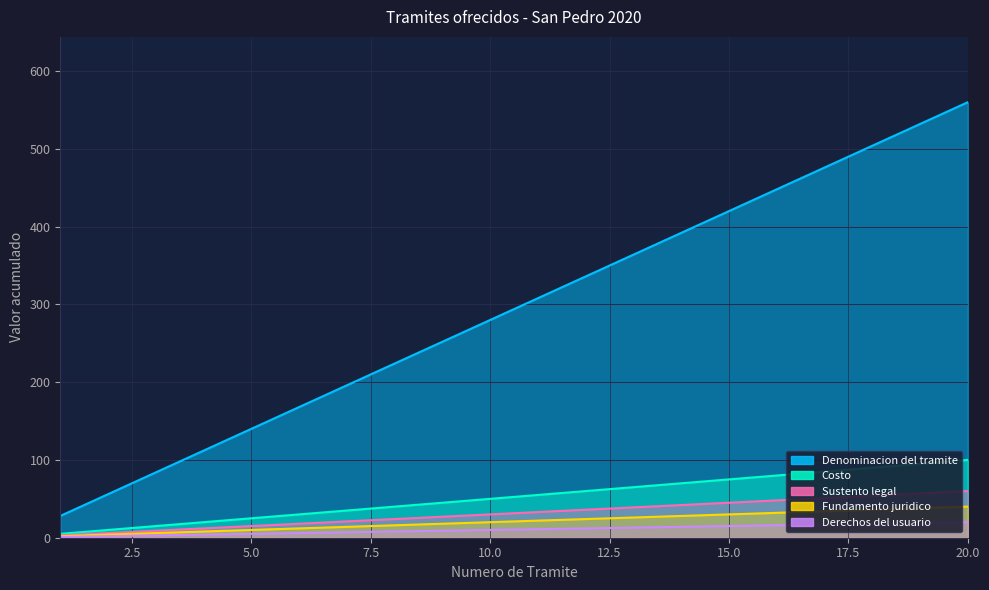

What is the sum of all Derechos del usuario values?

210